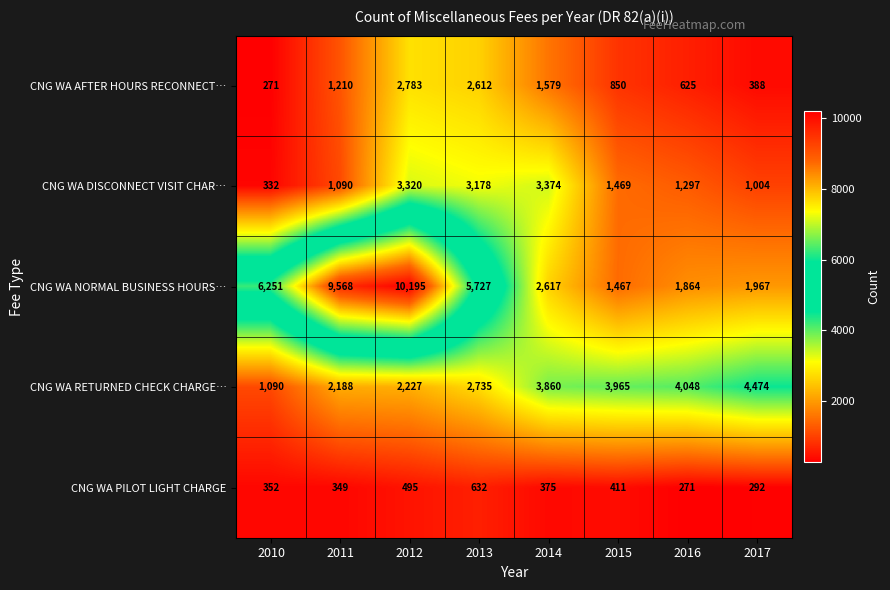

The value of CNG WA NORMAL BUSINESS HOURS… at 2017 is 3427. True or false?

False